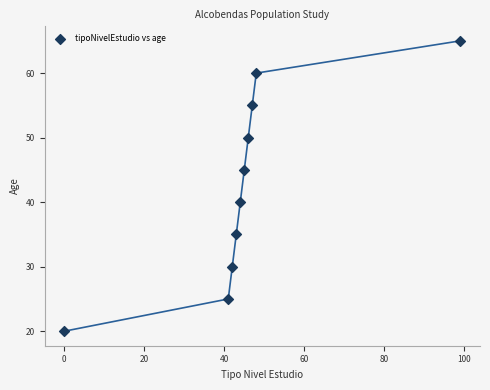

What is the average X value?

46